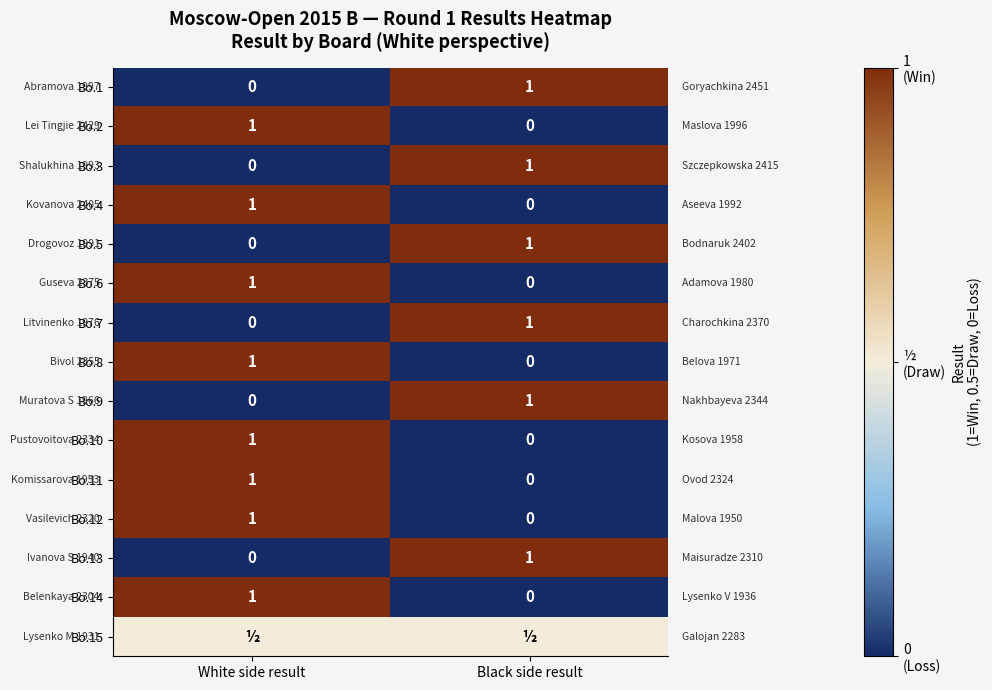

Is it true that Bo.3 equals 1.0 at Black side result?

True